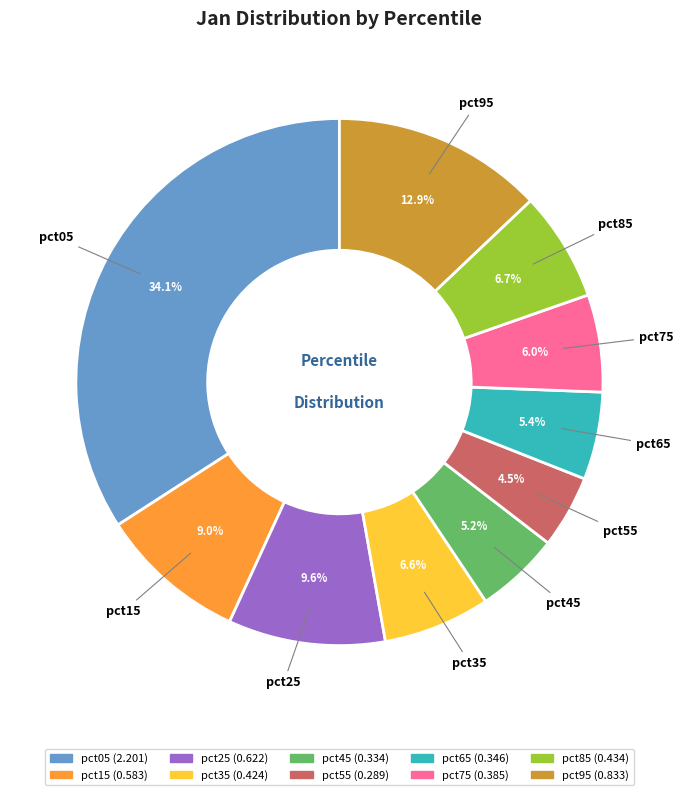

Which slice is the smallest?

pct55